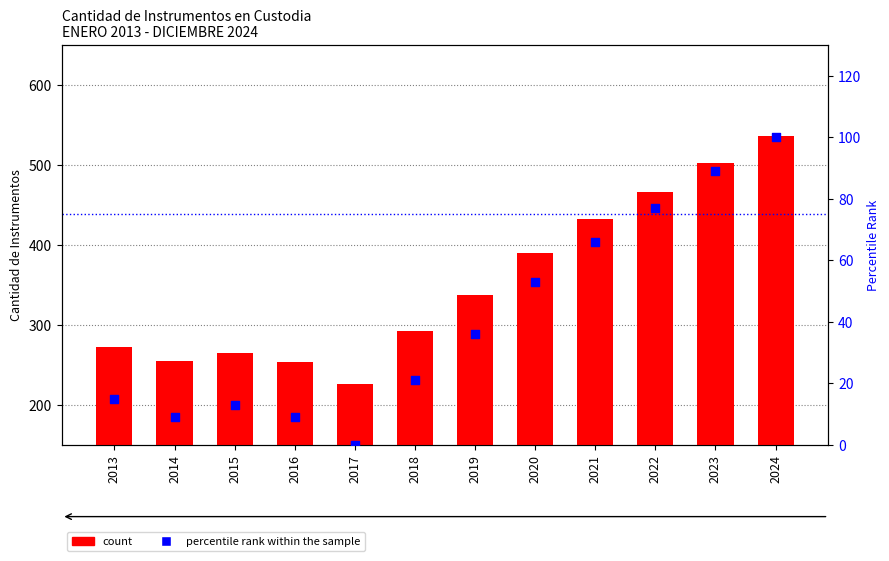

At which category is the sum across all series the highest?

2024